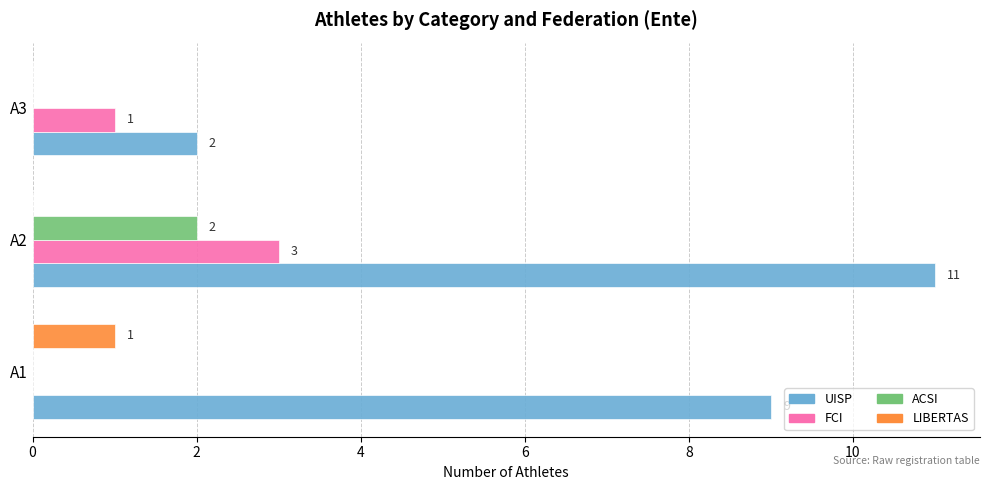

Is it true that LIBERTAS equals -1 at A3?

False